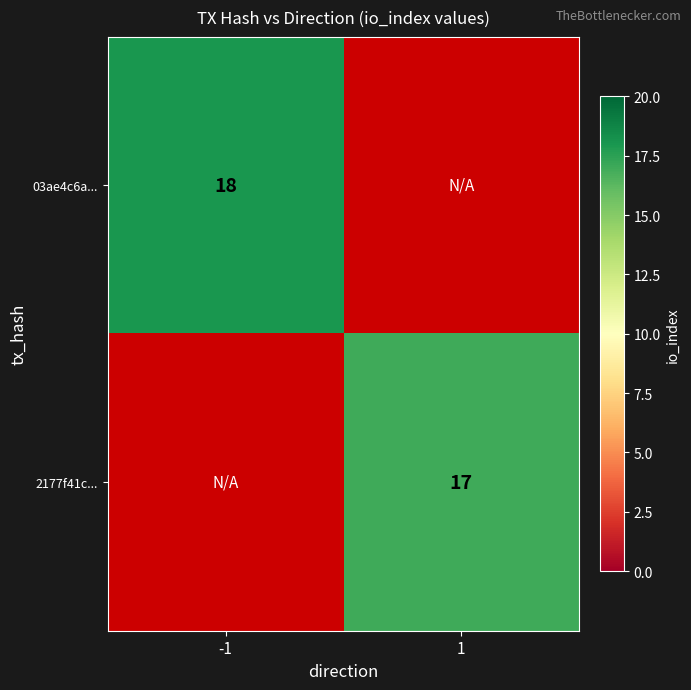

Is it true that 03ae4c6a... equals 18 at -1?

True